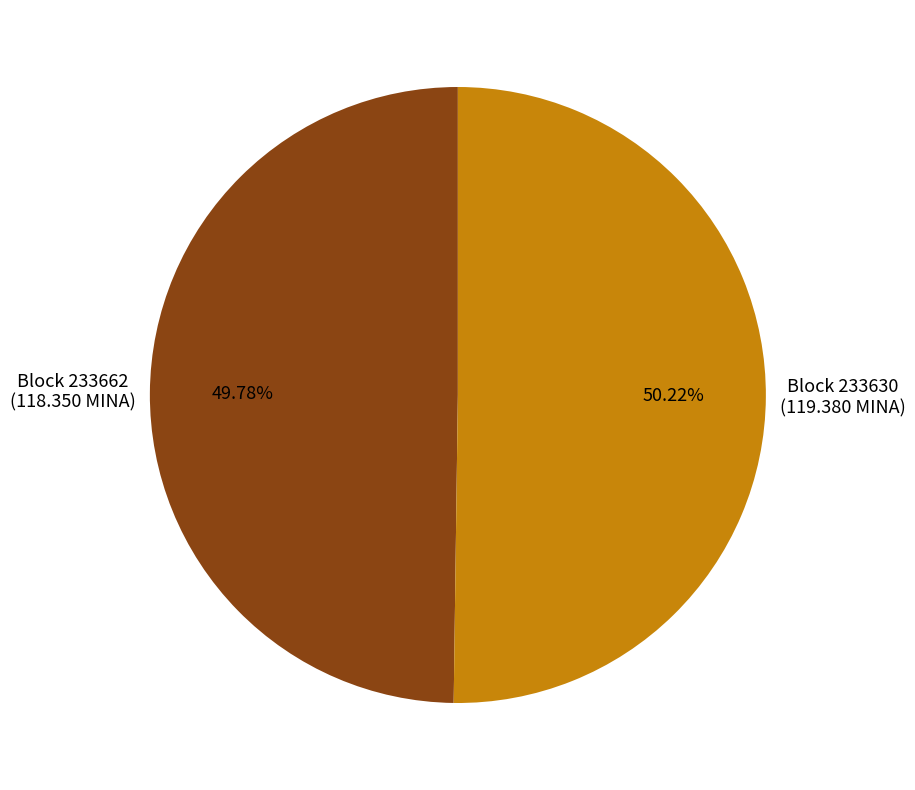

Count the number of slices in the pie.

2